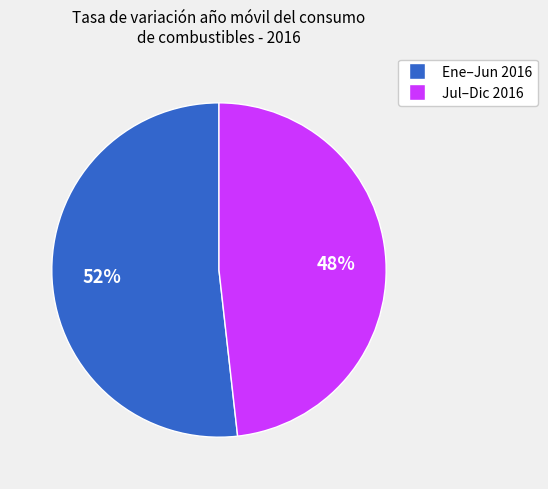

Does any single category account for the majority?

Yes